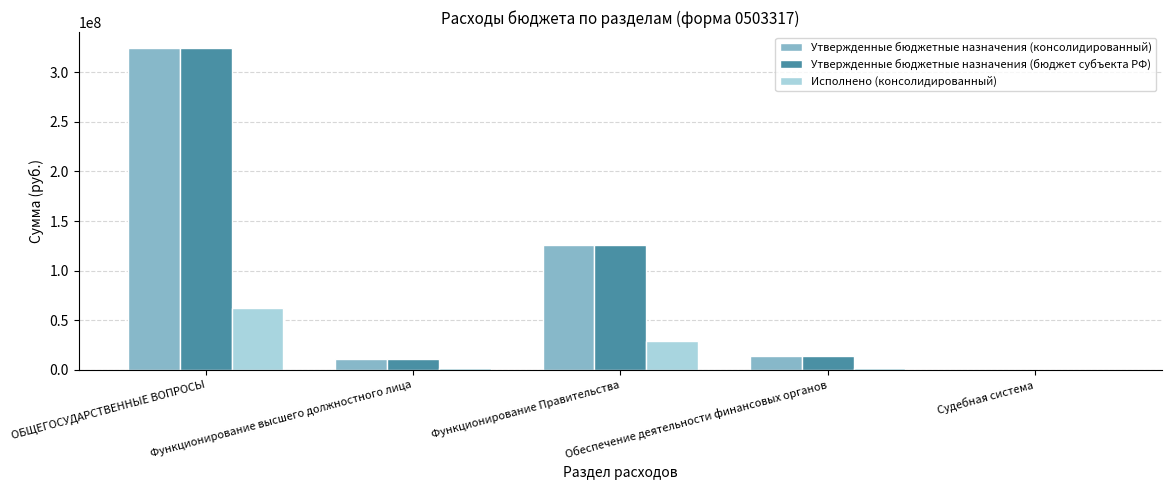

Does the chart contain stacked bars?

No